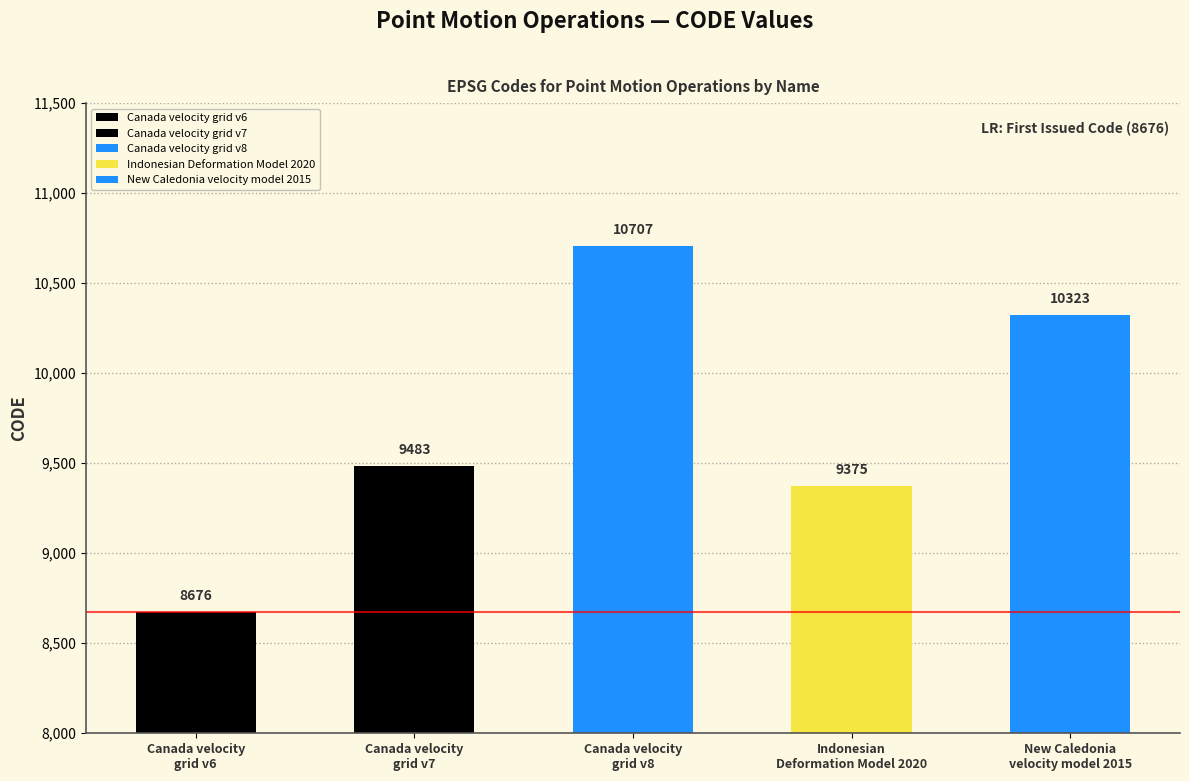

How many data points does each series have?

5